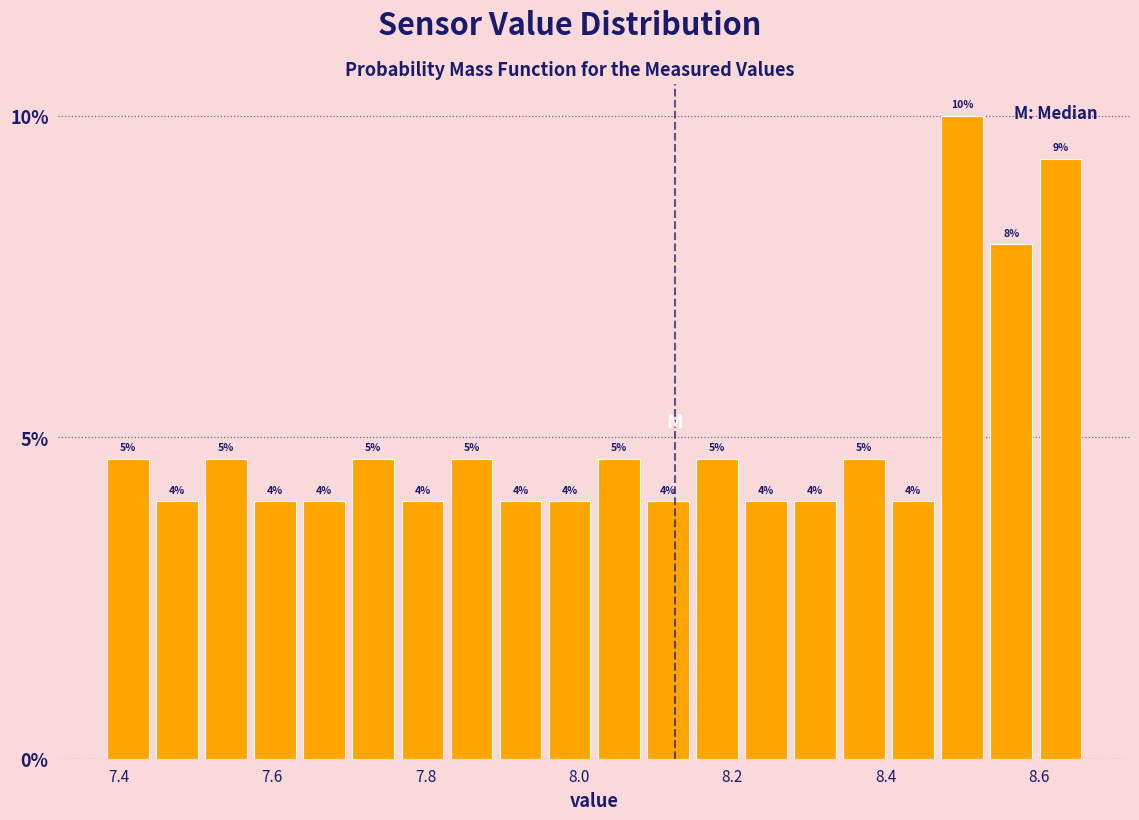

Around what value on the x-axis is the tallest bar? Give the approximate position of its centre, as read against the axis.

8.50